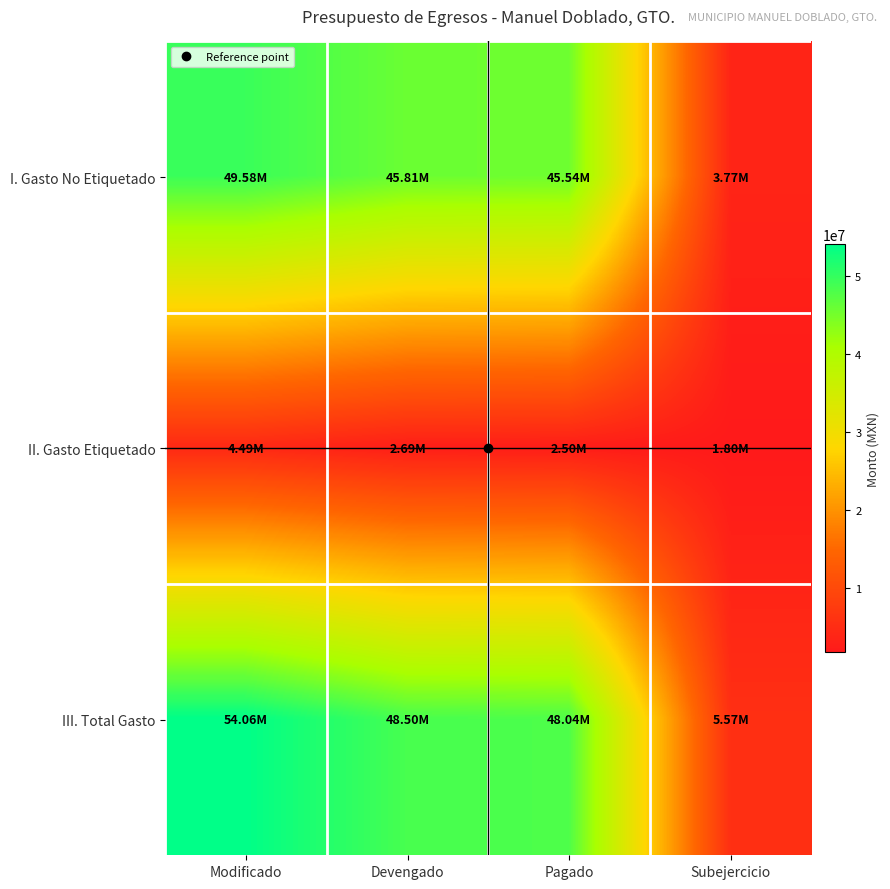

How many categories are shown in the chart?

4